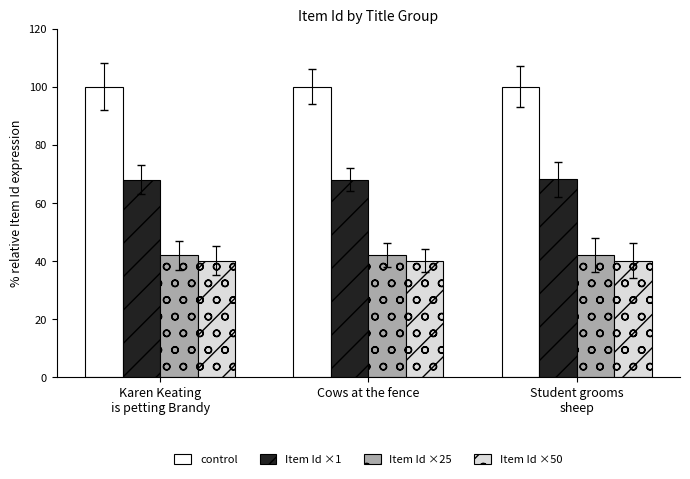

True or false: control has a value of 42.9 at Cows at the fence.

False